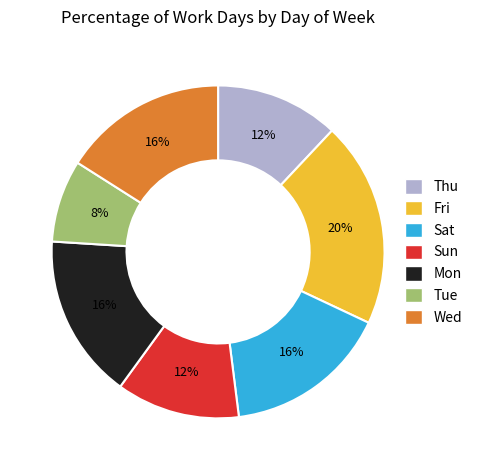

What is the smallest slice in the pie chart?

Tue